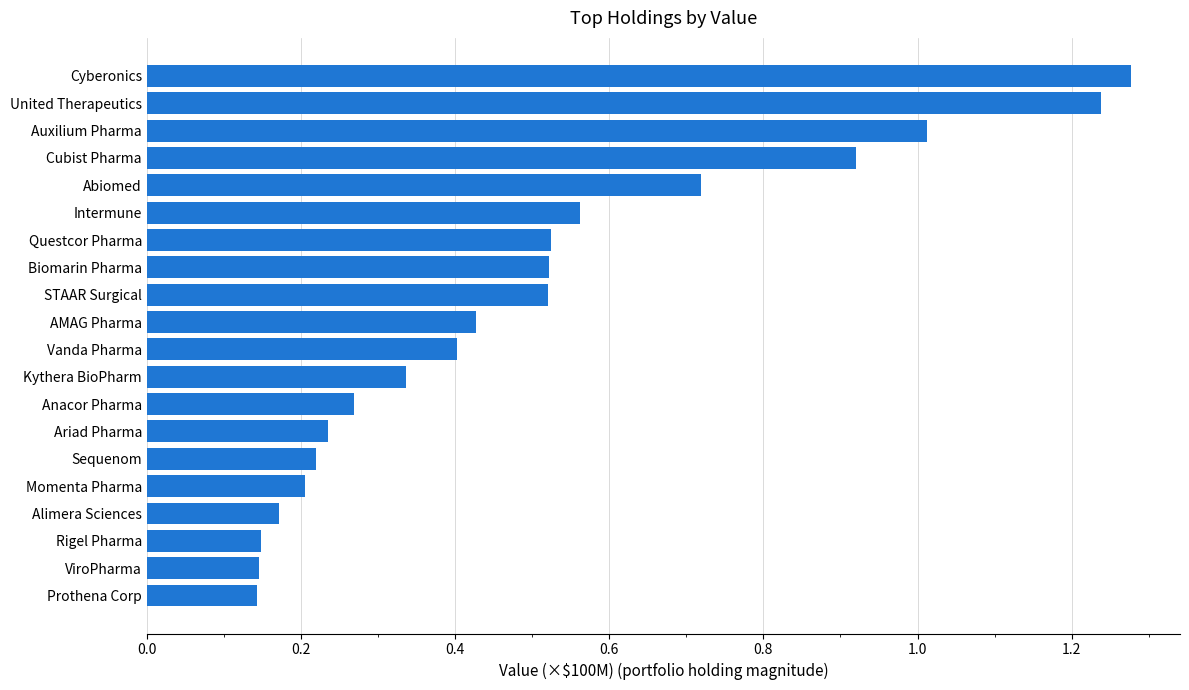

Which label corresponds to the largest value in the chart?

Cyberonics